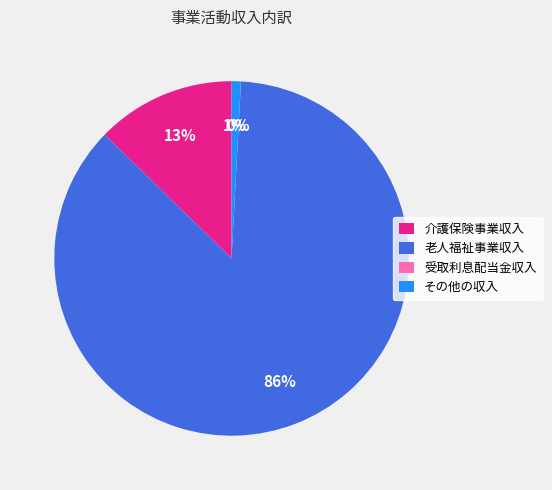

To the nearest percent, what portion does 介護保険事業収入 represent?

13%